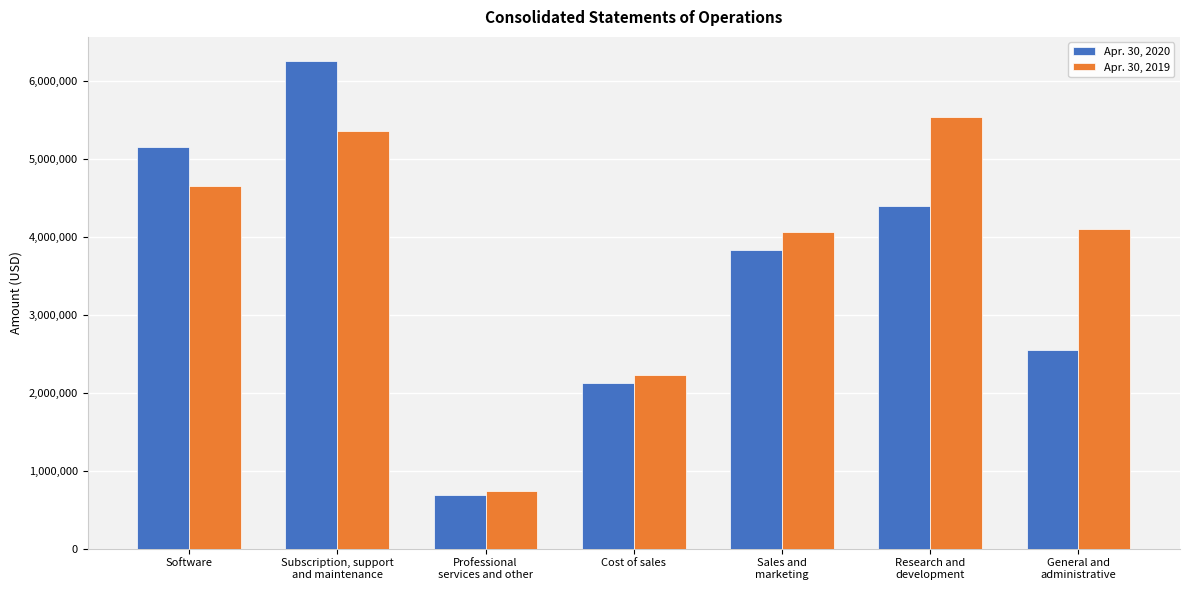

Between Subscription, support
and maintenance and General and
administrative, which series saw the biggest shift?

Apr. 30, 2020